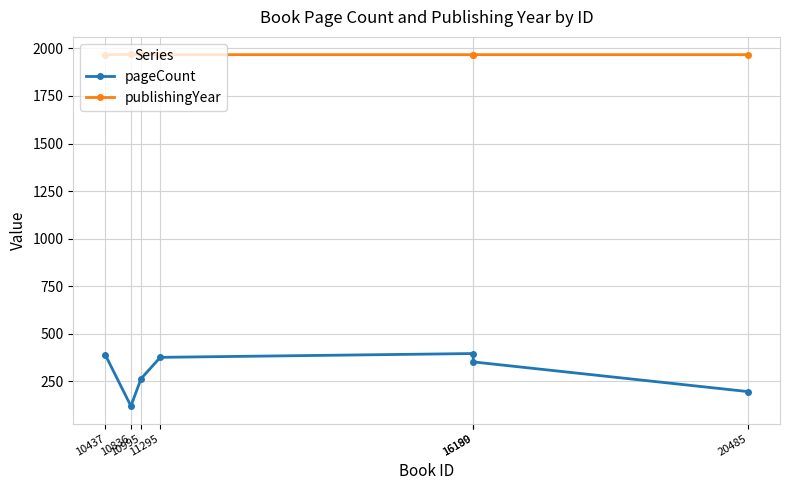

Rank the categories by pageCount value from lowest to highest.

10836, 20485, 10995, 16189, 11295, 10437, 16190